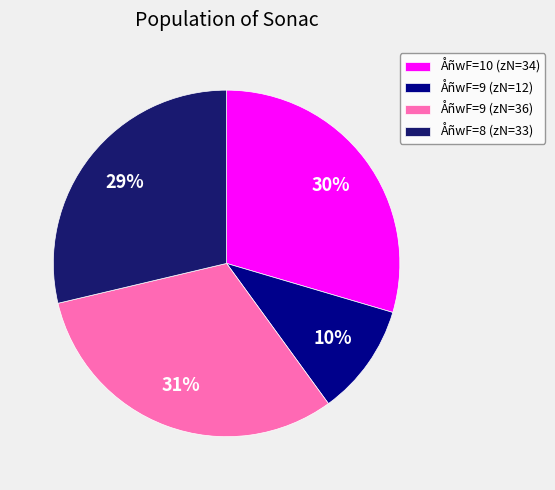

How many slices are in this pie chart?

4